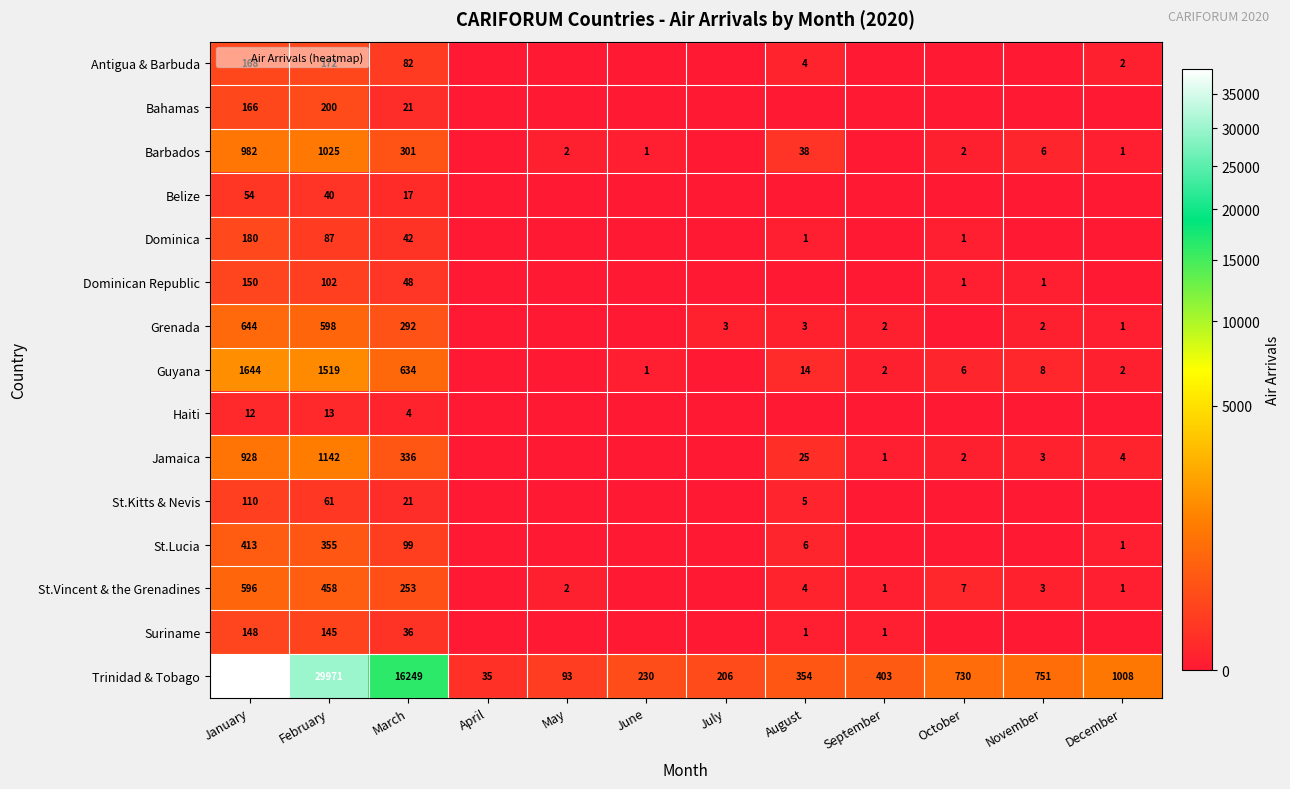

Between January and December, which series saw the biggest shift?

Trinidad & Tobago